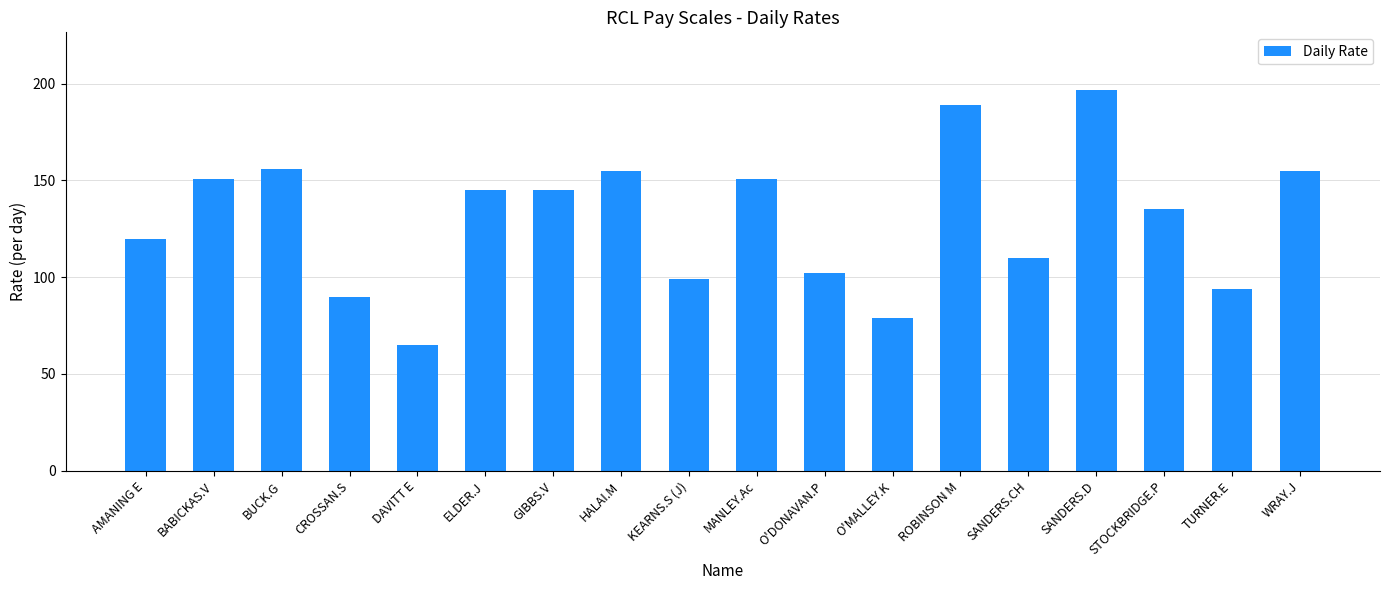

What is the difference between the values at WRAY.J and SANDERS.D?

42